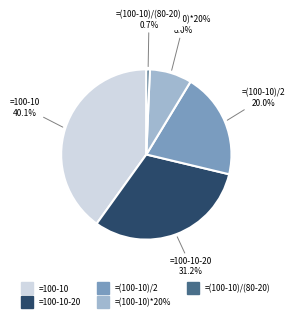

What percentage is the =100-10 slice, to the nearest percent?

40%